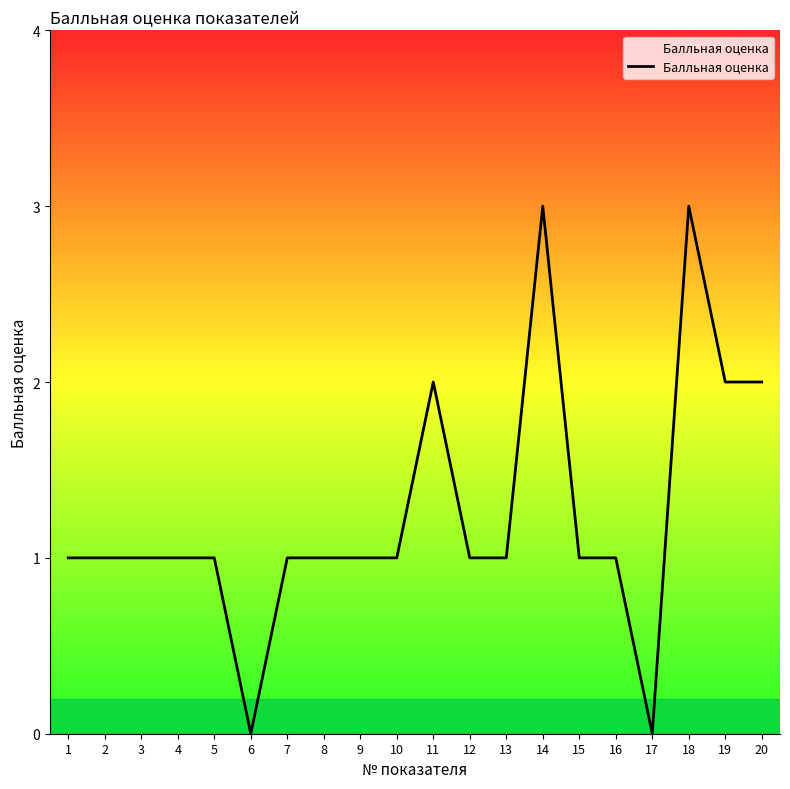

What is the difference between the maximum and minimum values?

3